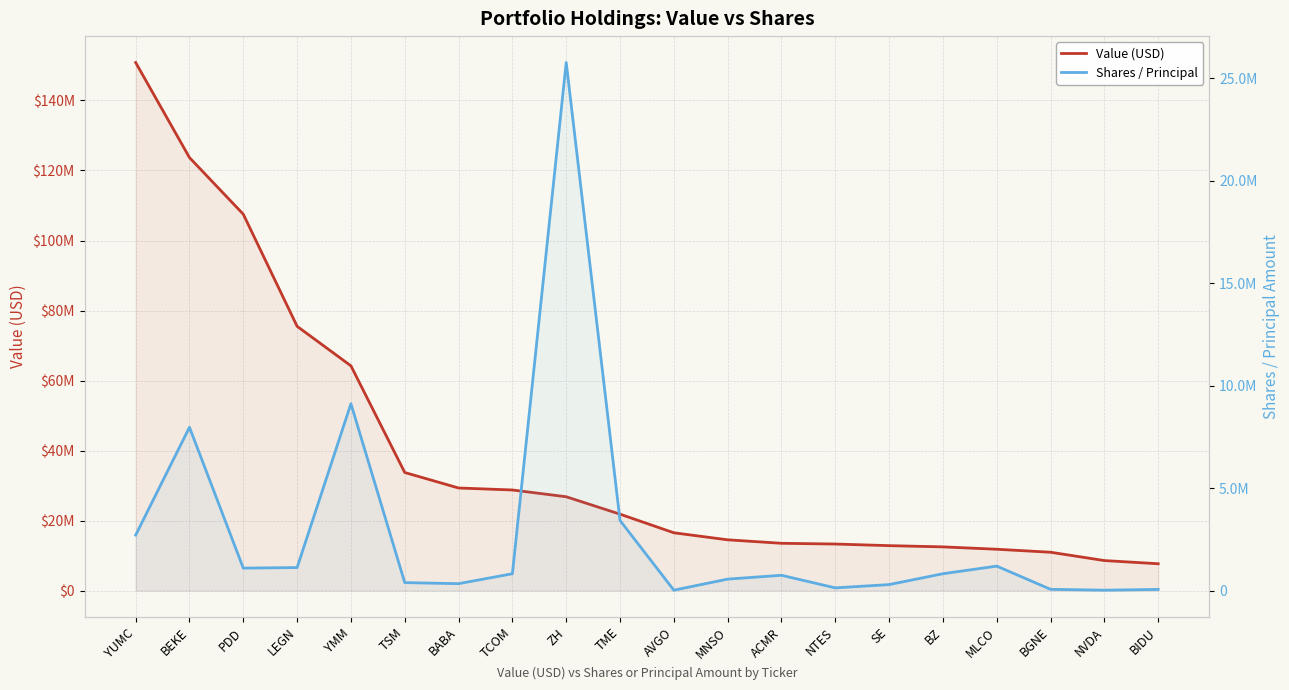

At which label does Value (USD) first exceed 21830127?

YUMC